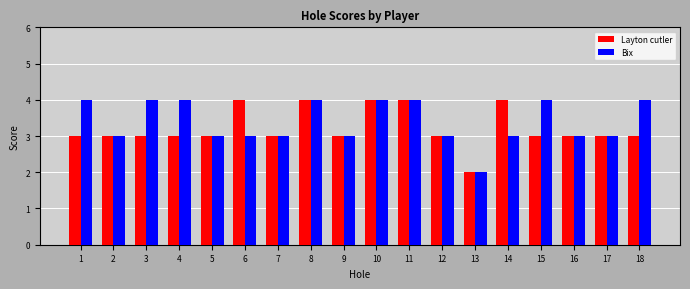

What is the total value across all series at 8?

8